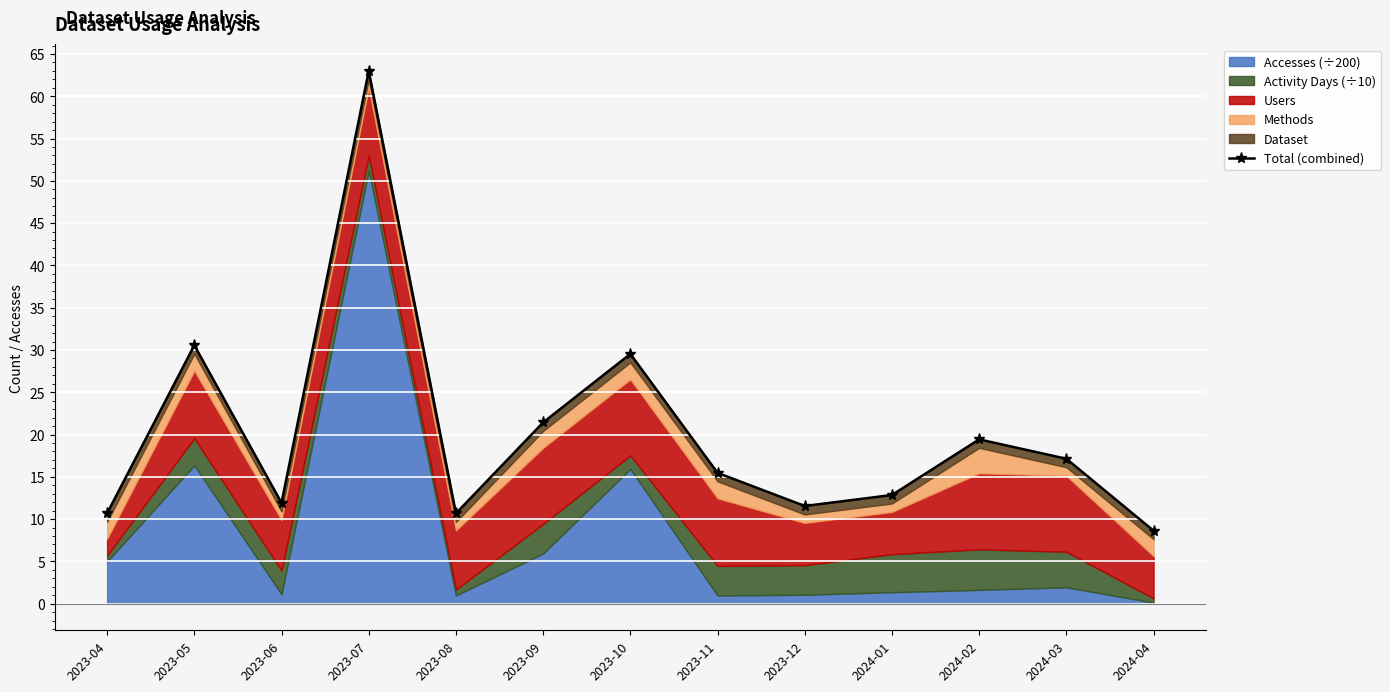

List the labels in order of value, smallest first.

2024-04, 2023-08, 2023-04, 2023-12, 2023-06, 2024-01, 2023-11, 2024-03, 2024-02, 2023-09, 2023-10, 2023-05, 2023-07